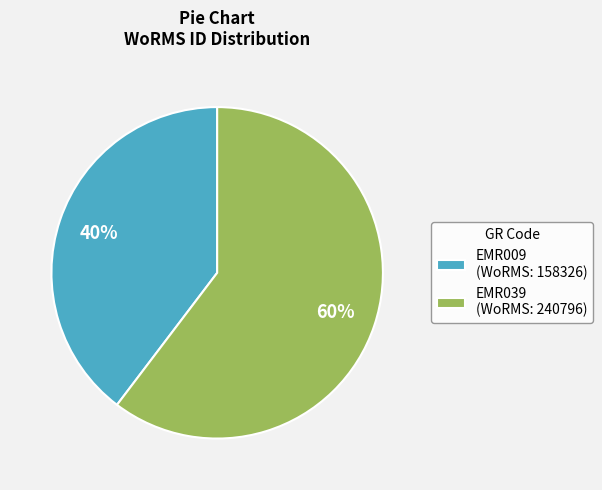

Rank the categories by value from highest to lowest.

EMR039, EMR009